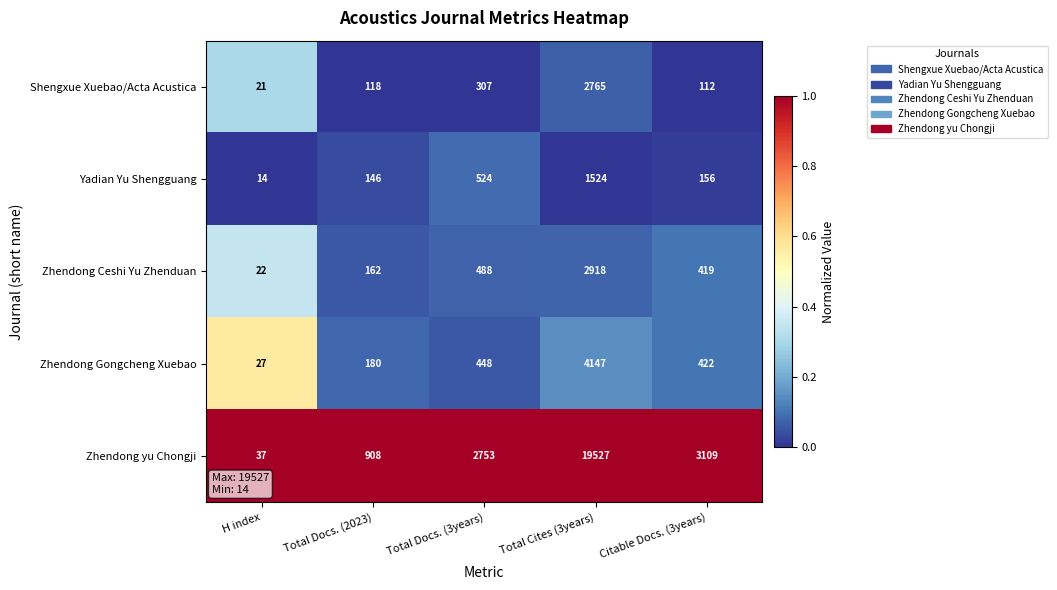

Reading left to right, list all the values displayed in this chart.

Shengxue Xuebao/Acta Acustica: H index=21	Total Docs. (2023)=118	Total Docs. (3years)=307	Total Cites (3years)=2765	Citable Docs. (3years)=112
Yadian Yu Shengguang: H index=14	Total Docs. (2023)=146	Total Docs. (3years)=524	Total Cites (3years)=1524	Citable Docs. (3years)=156
Zhendong Ceshi Yu Zhenduan: H index=22	Total Docs. (2023)=162	Total Docs. (3years)=488	Total Cites (3years)=2918	Citable Docs. (3years)=419
Zhendong Gongcheng Xuebao: H index=27	Total Docs. (2023)=180	Total Docs. (3years)=448	Total Cites (3years)=4147	Citable Docs. (3years)=422
Zhendong yu Chongji: H index=37	Total Docs. (2023)=908	Total Docs. (3years)=2753	Total Cites (3years)=19527	Citable Docs. (3years)=3109